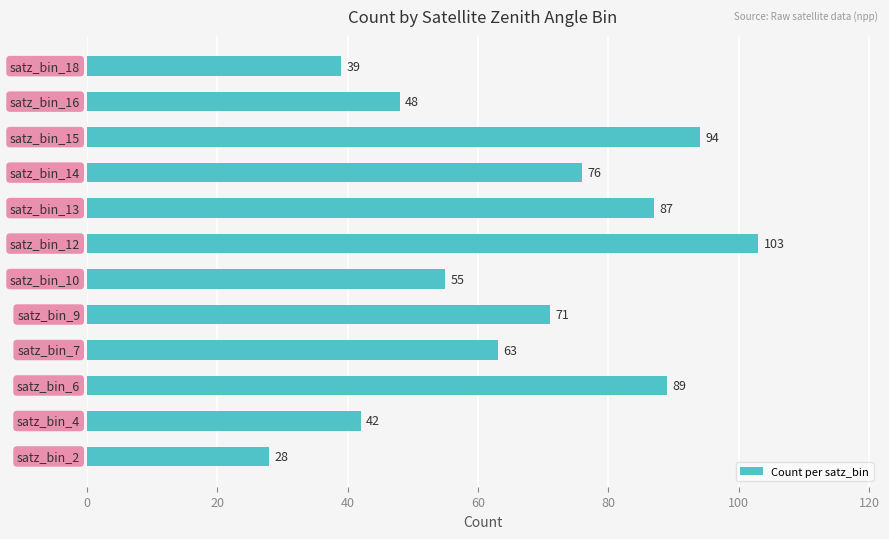

What is the difference between the second highest and second lowest values in the Count per satz_bin series?

55